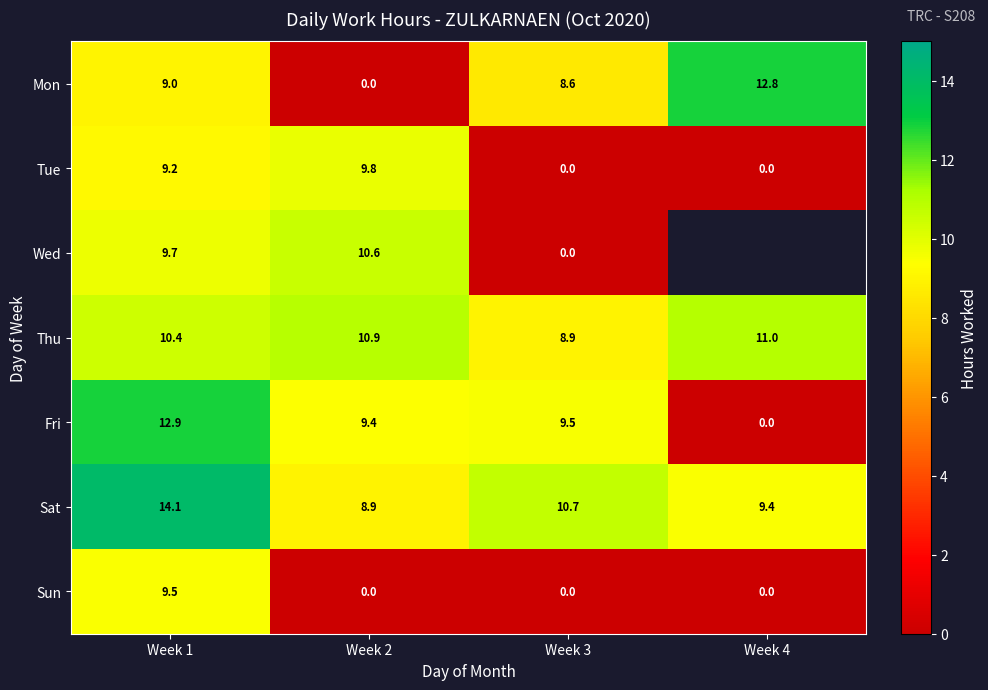

At which label does Thu first exceed 10?

Week 1